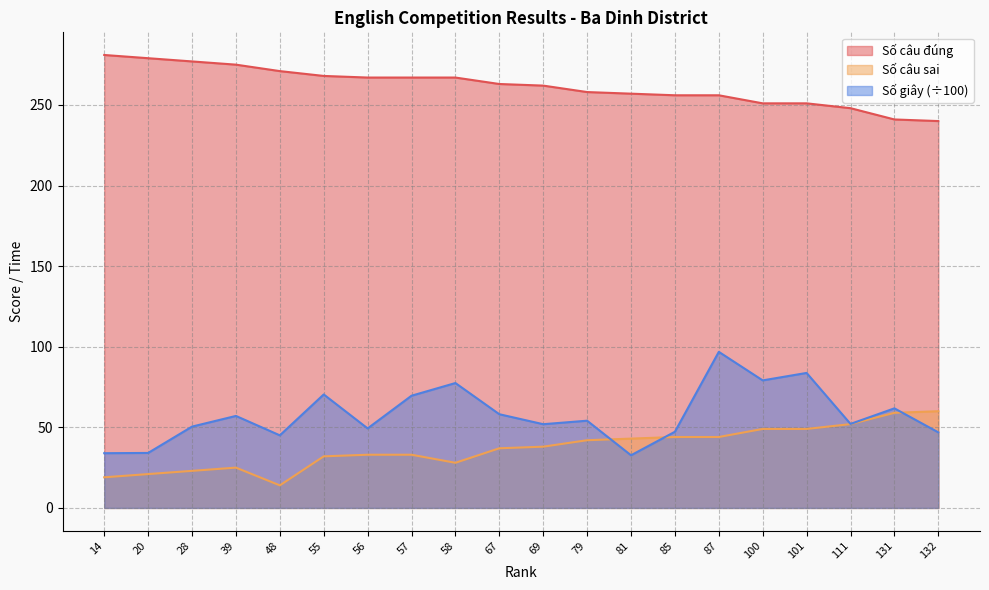

The value of Số câu sai at 58 is 41.0. True or false?

False